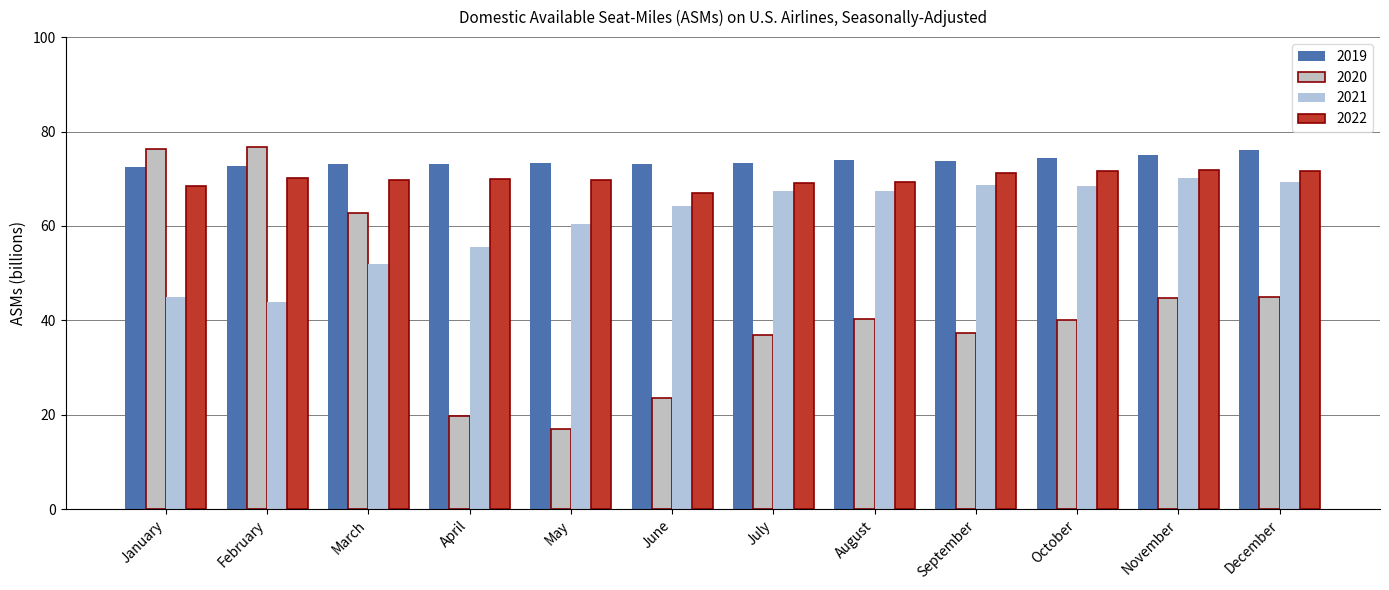

Which category has the lowest value in the 2022 series?

June